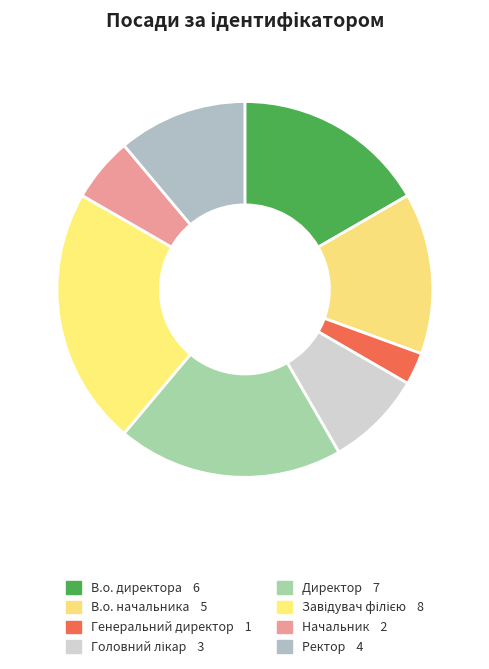

Count the number of slices in the pie.

8